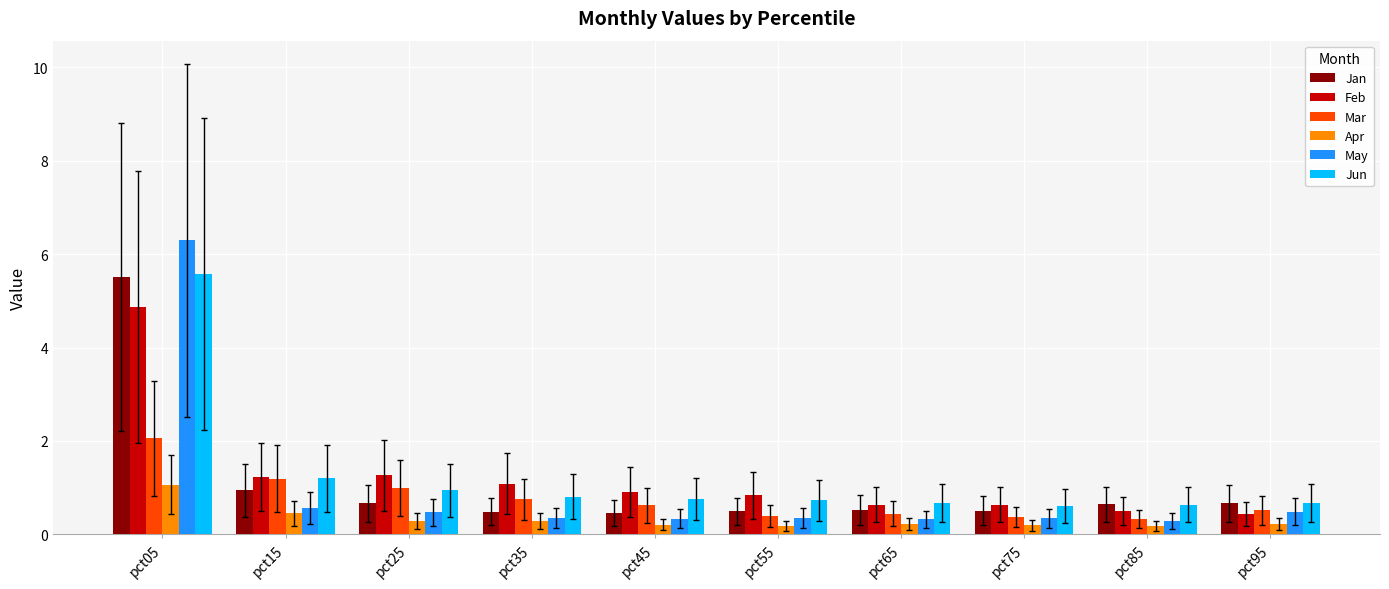

What are all the series names shown in the legend?

Jan, Feb, Mar, Apr, May, Jun